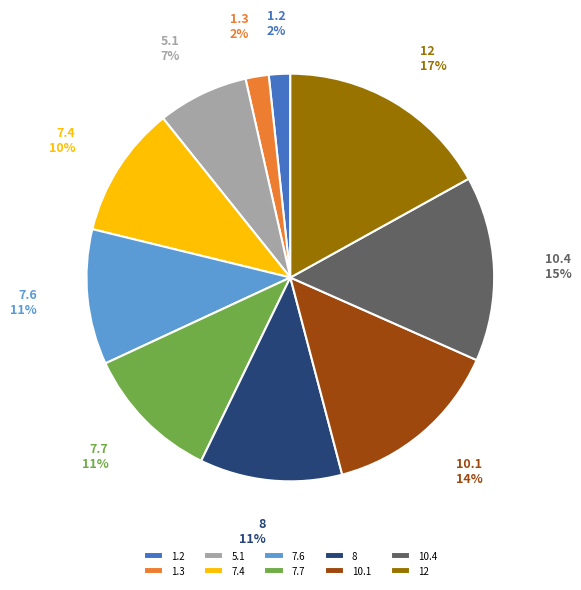

Which has a higher value, 5.1 or 7.6?

7.6